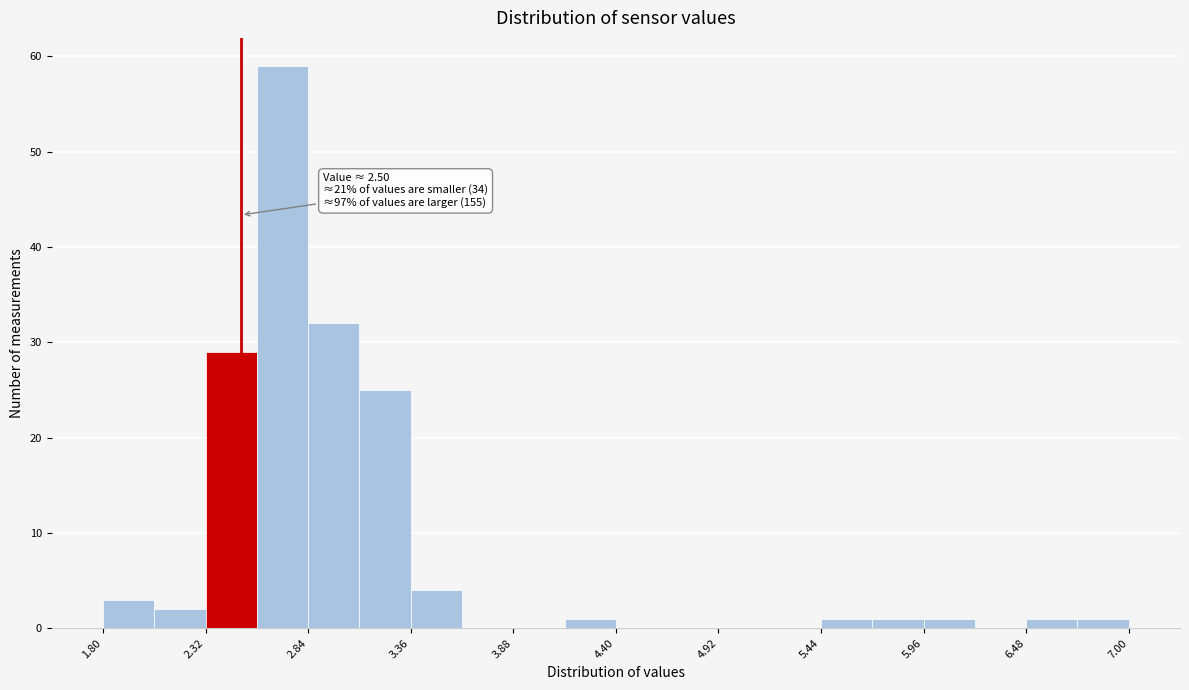

Read against the x-axis, roughly where is the centre of the tallest bar?

2.7